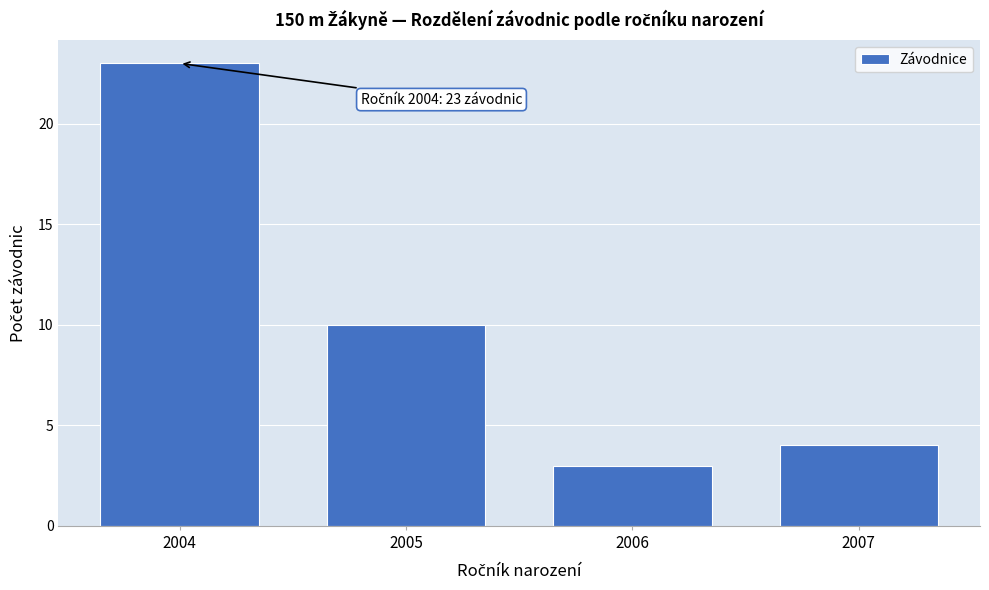

Reading left to right, what are all the values shown in this chart?

2004=23	2005=10	2006=3	2007=4